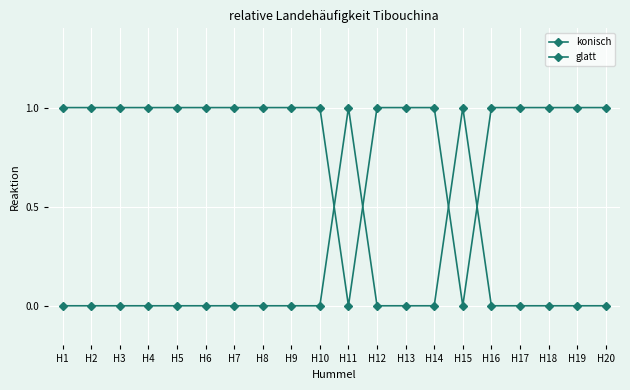

List the series in order of their overall mean, lowest first.

glatt, konisch